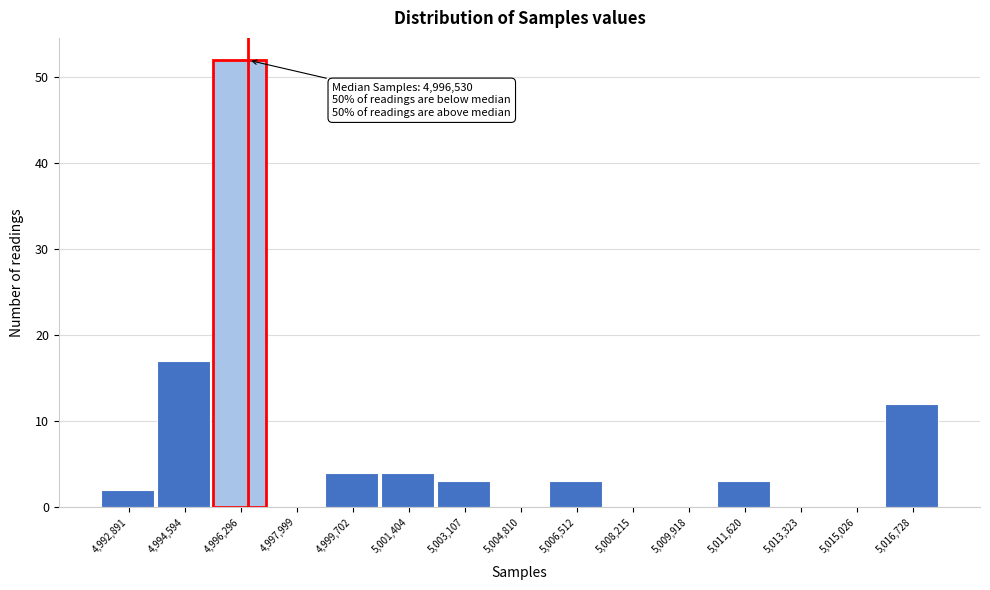

Which range on the x-axis has the tallest bar?

4995400 to 4997200